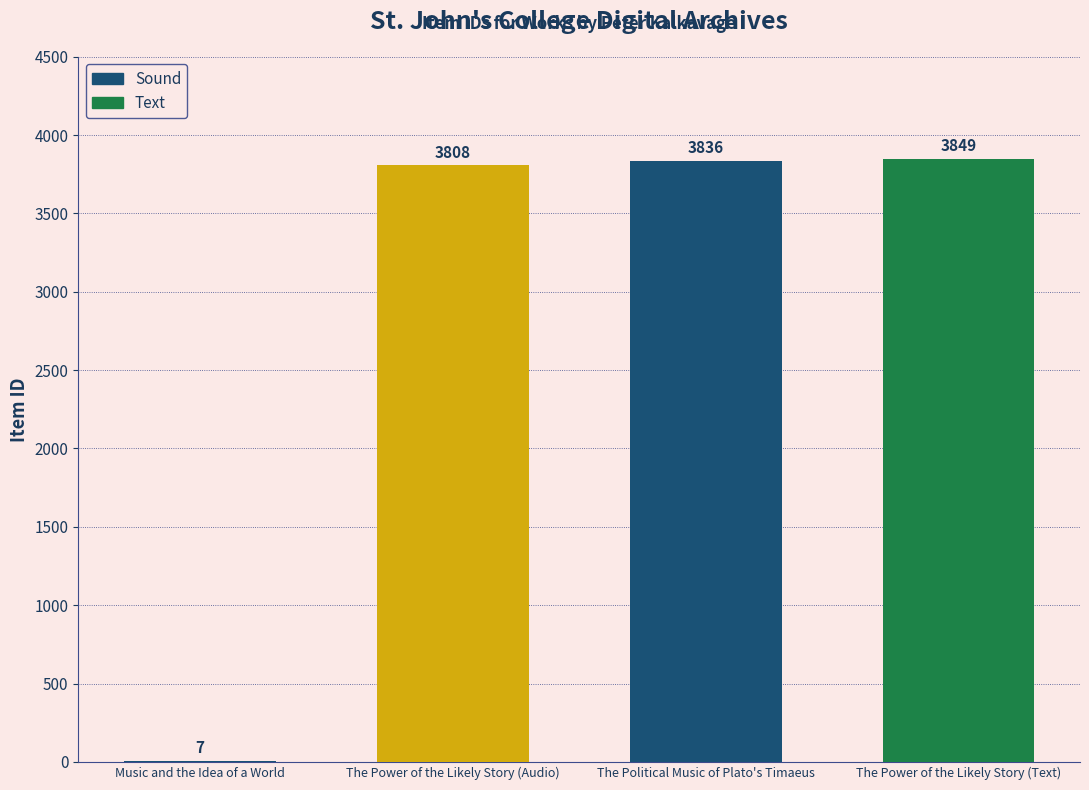

What is the change in value from The Power of the Likely Story (Audio) to The Political Music of Plato's Timaeus?

+28